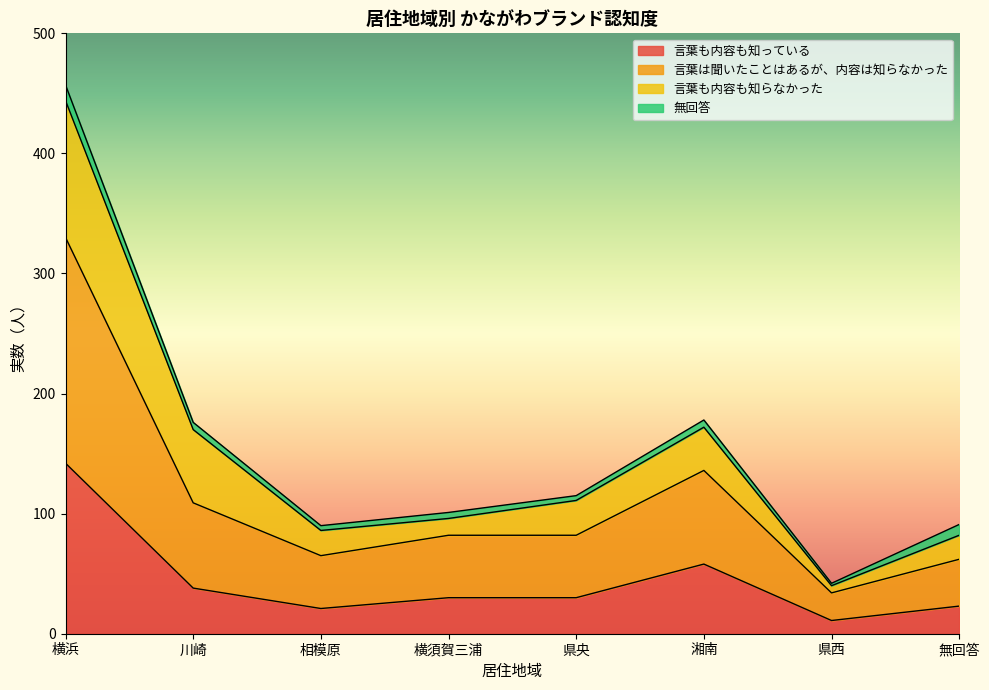

What is the label of the 4th point from the left?

横須賀三浦